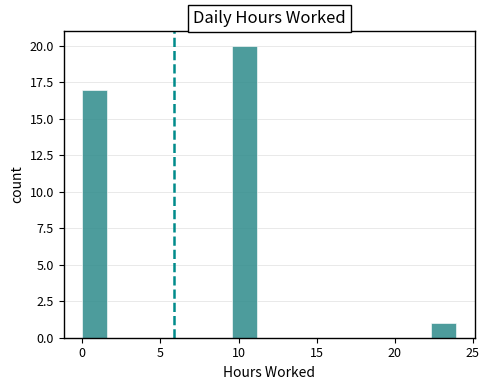

Read against the x-axis, roughly where is the centre of the tallest bar?

10.5